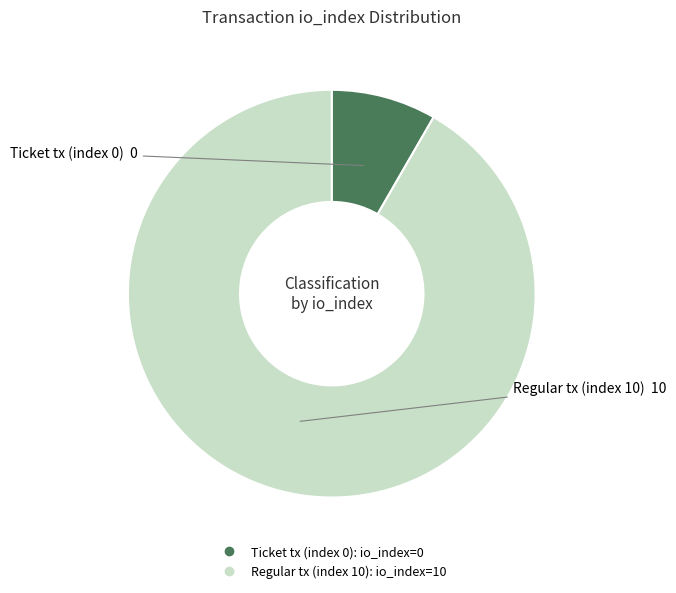

True or false: Ticket tx (index 0) accounts for 8% of the total.

True